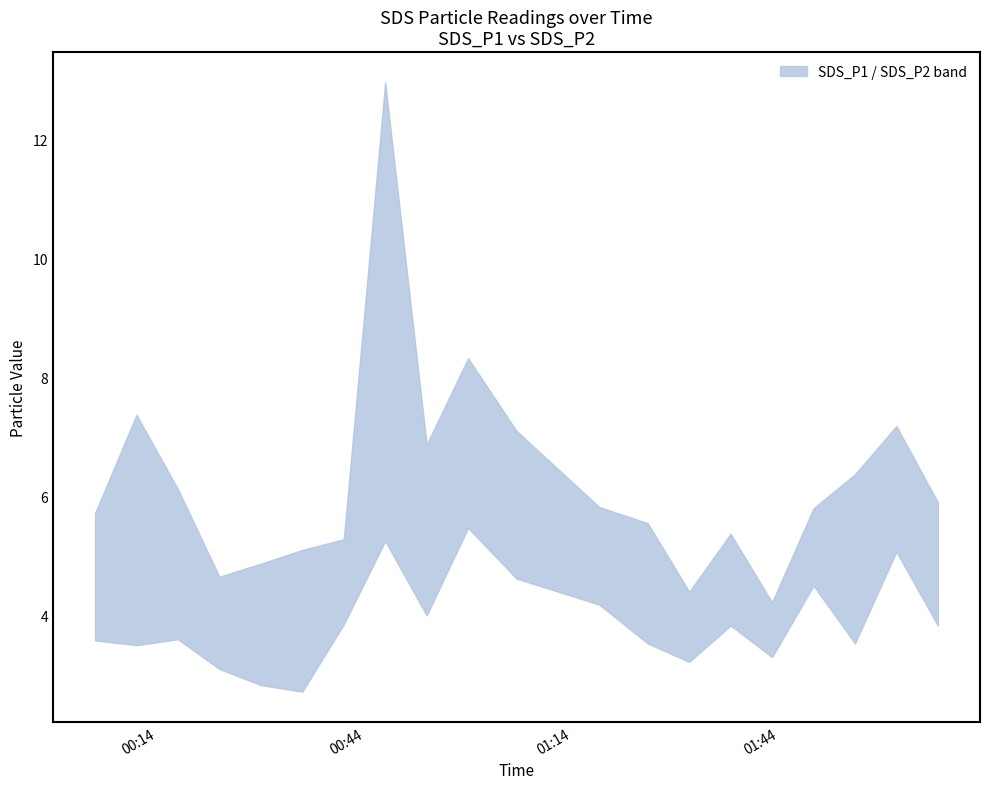

What is the sum of the SDS_P2 values at 15 and SDS_P1?

6.9